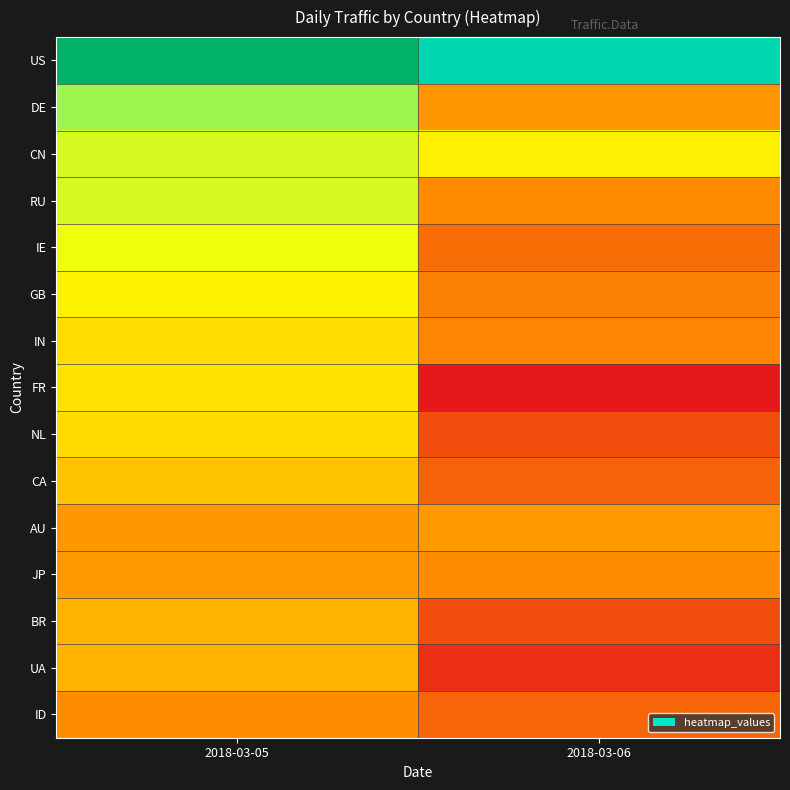

At how many categories does at least one series exceed 8?

2